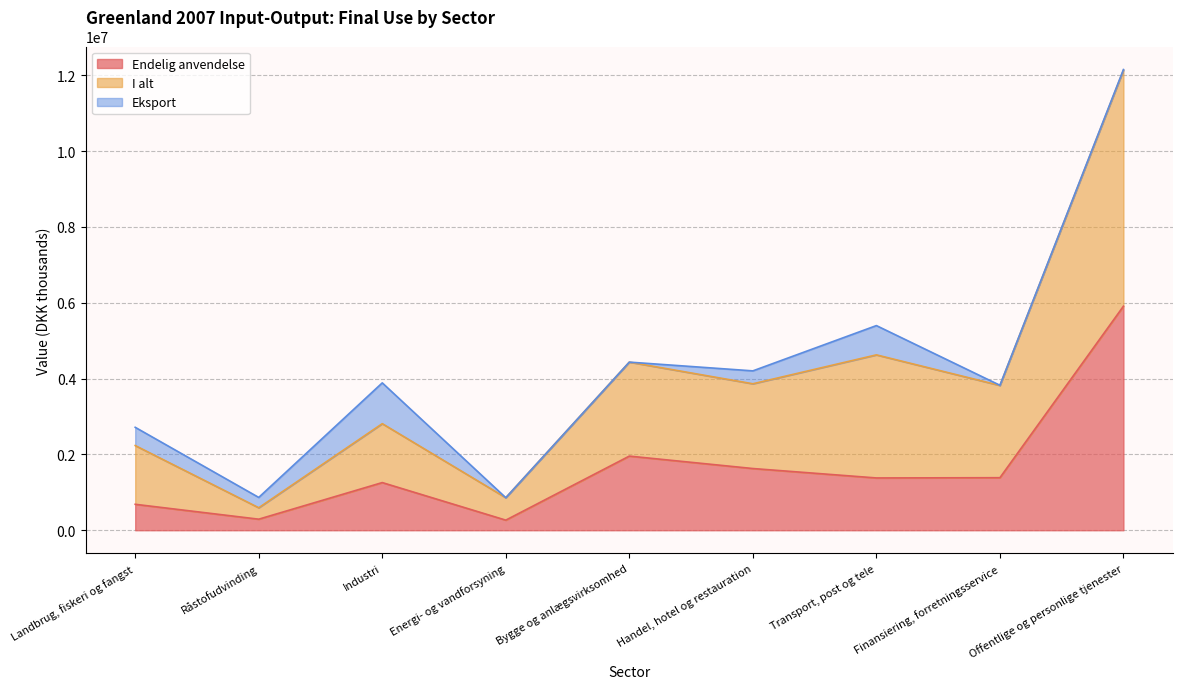

What is the label of the 8th point from the right?

Råstofudvinding